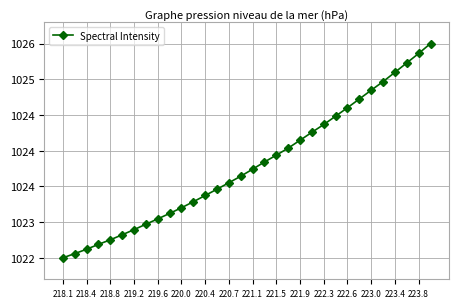

Is this an area chart (filled region under the line)?

No